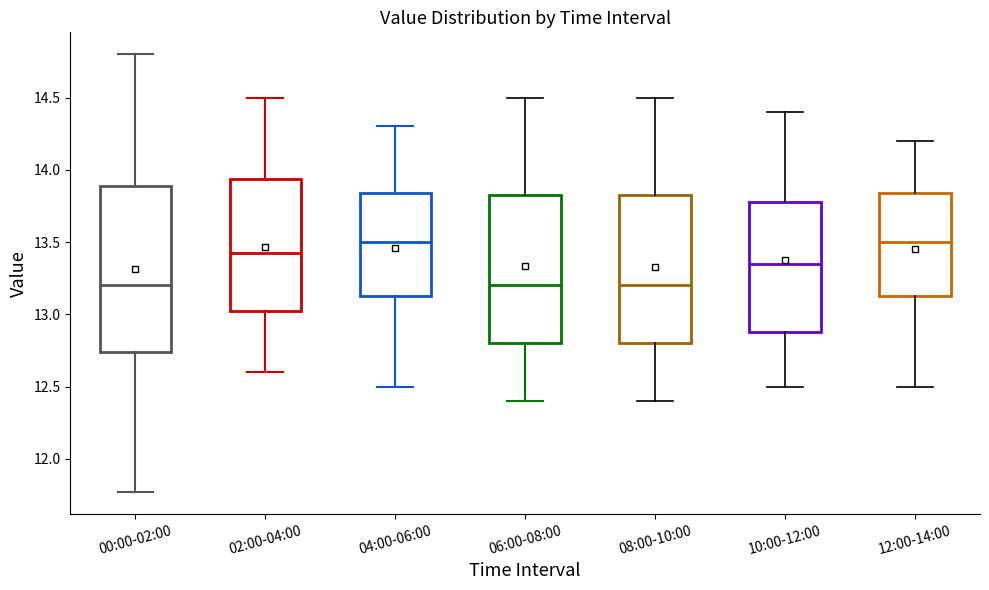

Where is the lower edge of the box for 04:00-06:00 on the y-axis? The values are not printed on the chart, so give them approximately, as read against the axis.

13.15